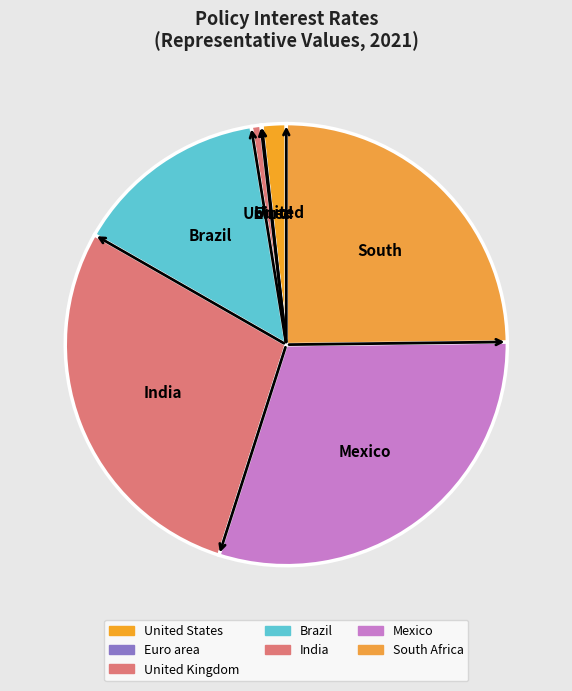

Rank the categories by value from lowest to highest.

Euro area, United Kingdom, United States, Brazil, South Africa, India, Mexico